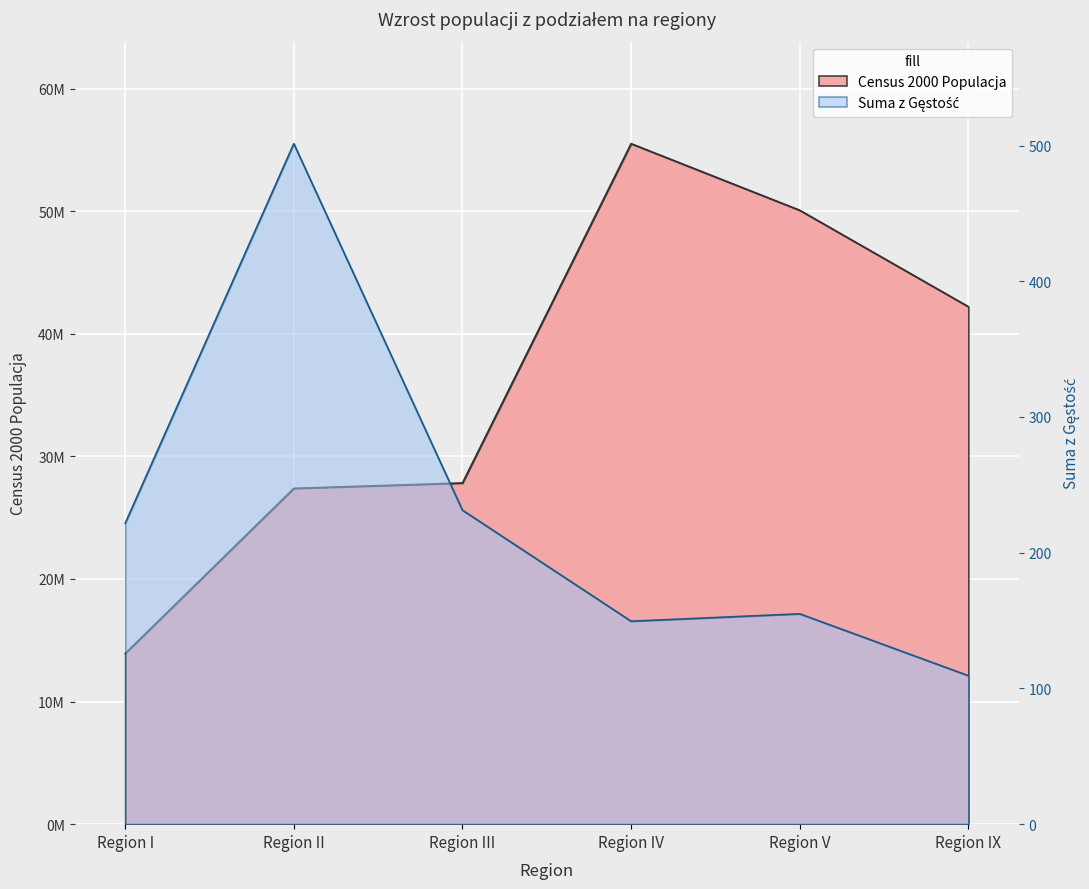

Reading right to left, transcribe all the data shown in this chart.

Census 2000 Populacja: Region IX=42212074.0	Region V=50074516.0	Region IV=55506328.0	Region III=27828549.0	Region II=27390807.0	Region I=13922517.0
Suma z Gestość: Region IX=109.4	Region V=155.0	Region IV=149.5	Region III=231.3	Region II=501.4	Region I=221.7